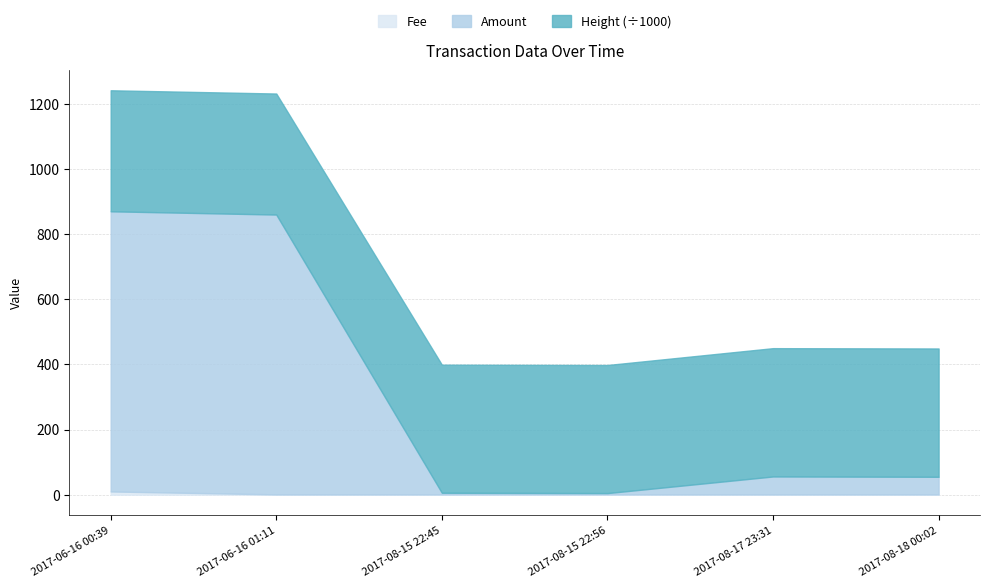

Reading left to right, list all the values displayed in this chart.

Amount: 2017-06-16 00:39=860	2017-06-16 01:11=859	2017-08-15 22:45=5	2017-08-15 22:56=4	2017-08-17 23:31=55	2017-08-18 00:02=54
Fee: 2017-06-16 00:39=10	2017-06-16 01:11=1	2017-08-15 22:45=1	2017-08-15 22:56=1	2017-08-17 23:31=1	2017-08-18 00:02=1
Height: 2017-06-16 00:39=371505	2017-06-16 01:11=371510	2017-08-15 22:45=393135	2017-08-15 22:56=393139	2017-08-17 23:31=393868	2017-08-18 00:02=393876